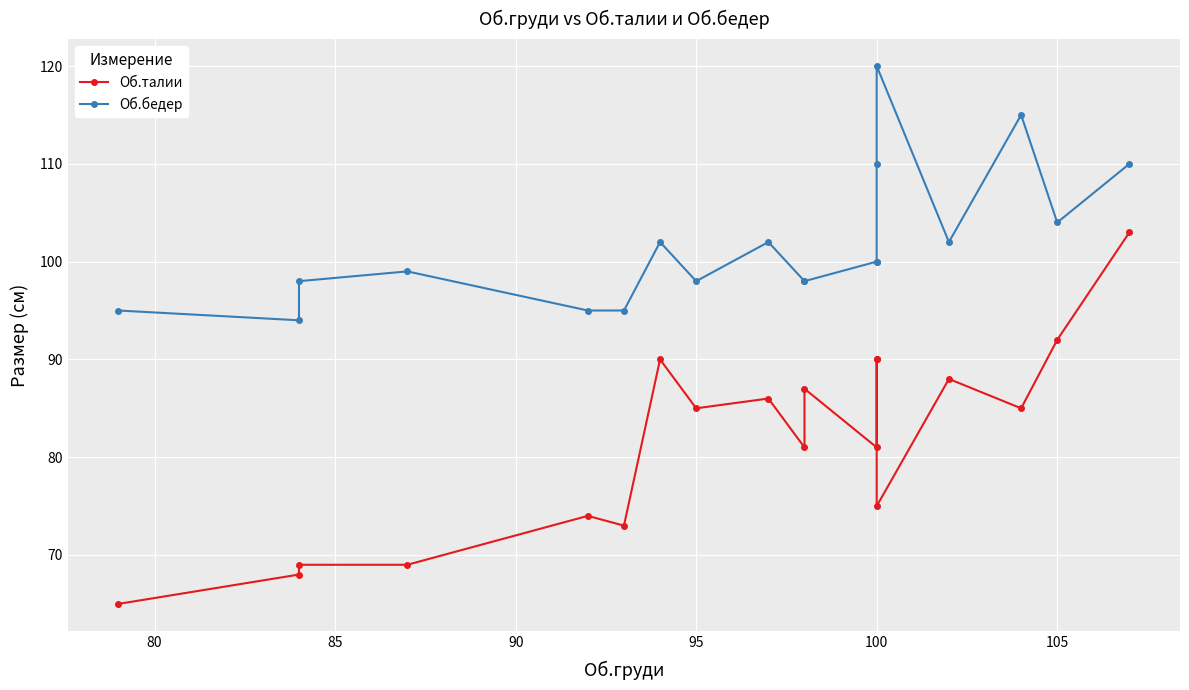

What is the sum of all Об.талии values?

1551